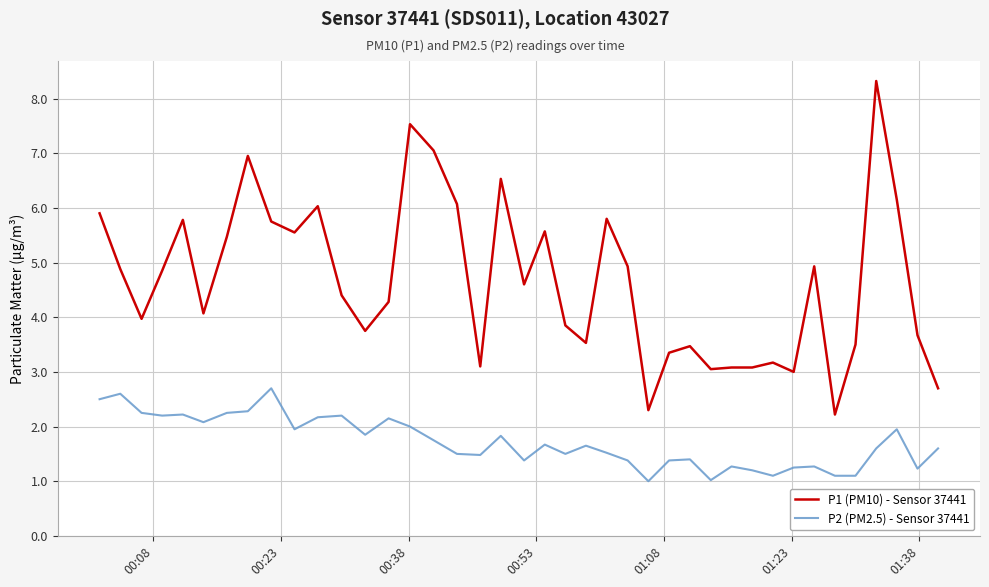

Does the chart have visible grid lines?

Yes